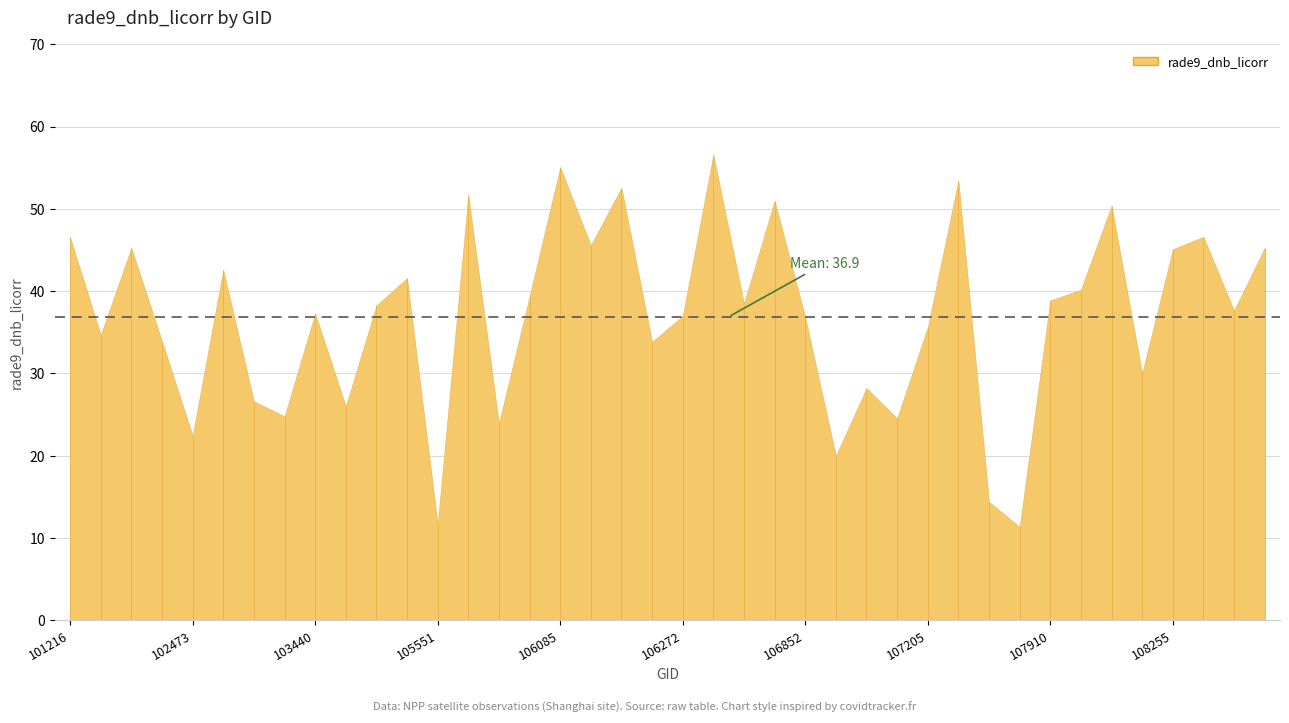

What is the change in value from 102835 to 104154?

+15.0